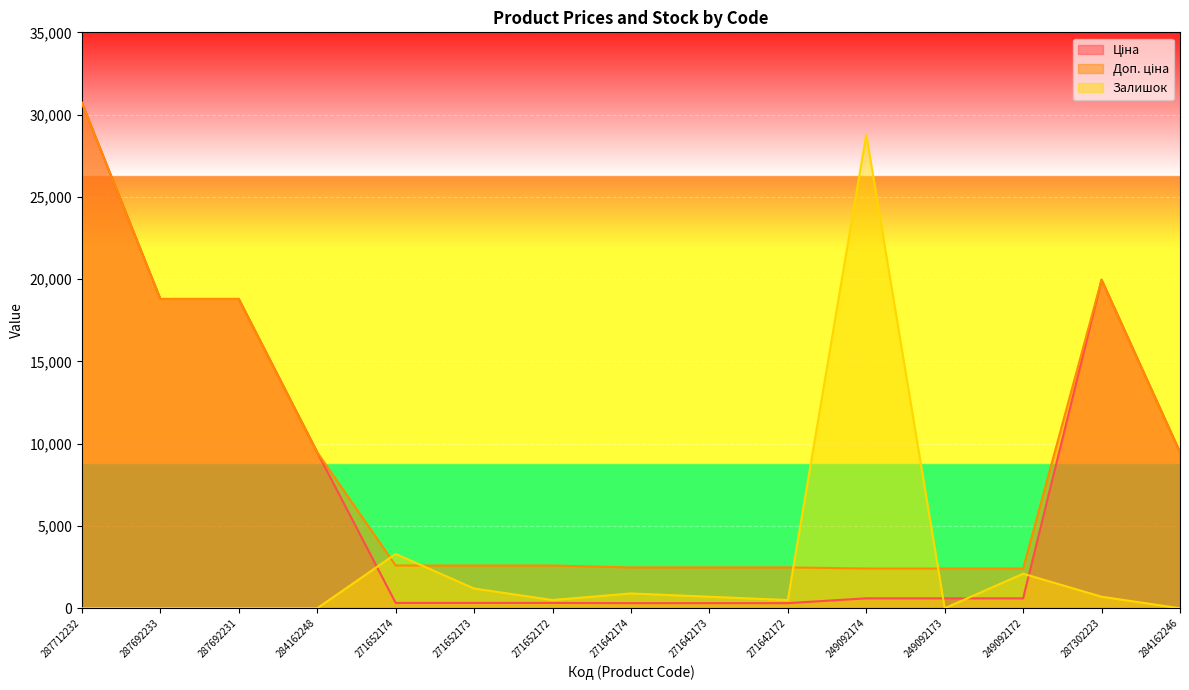

The Ціна series shows 9480.1 at 284162248. True or false?

True